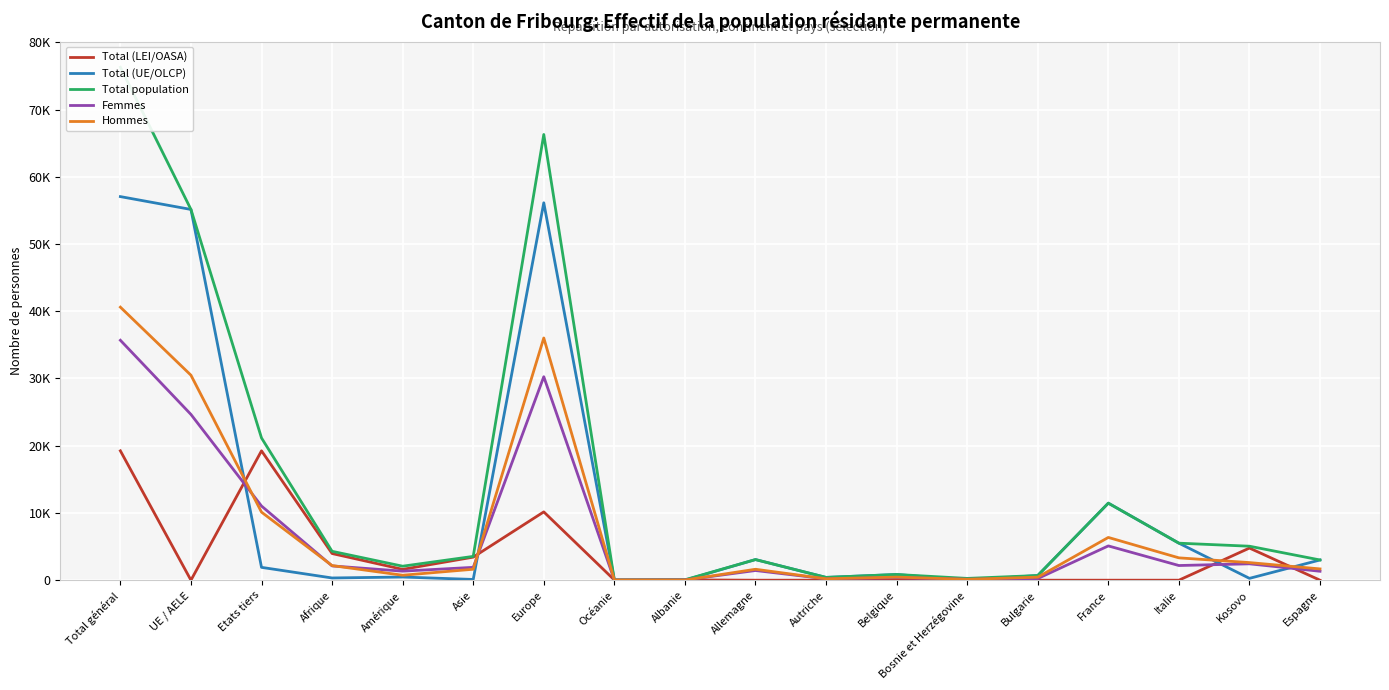

Rank the series at Espagne from lowest to highest value.

Total (LEI/OASA), Femmes, Hommes, Total (UE/OLCP), Total population